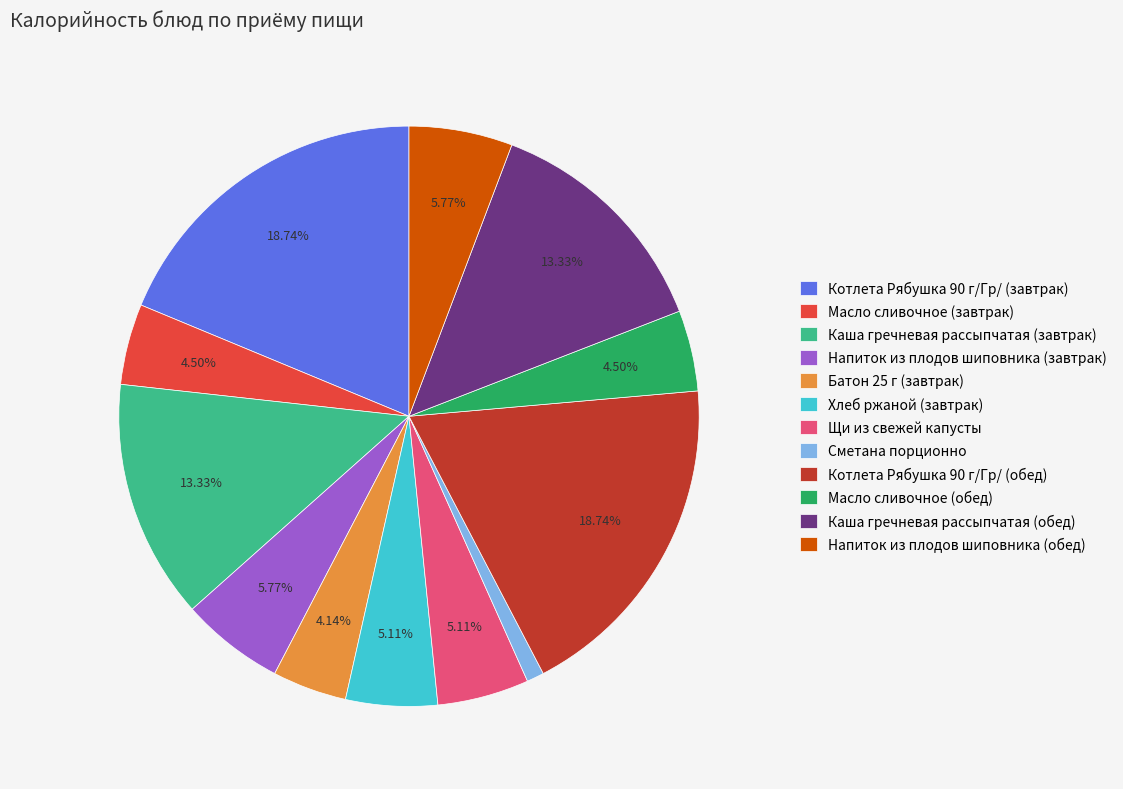

How many segments does this pie chart have?

12